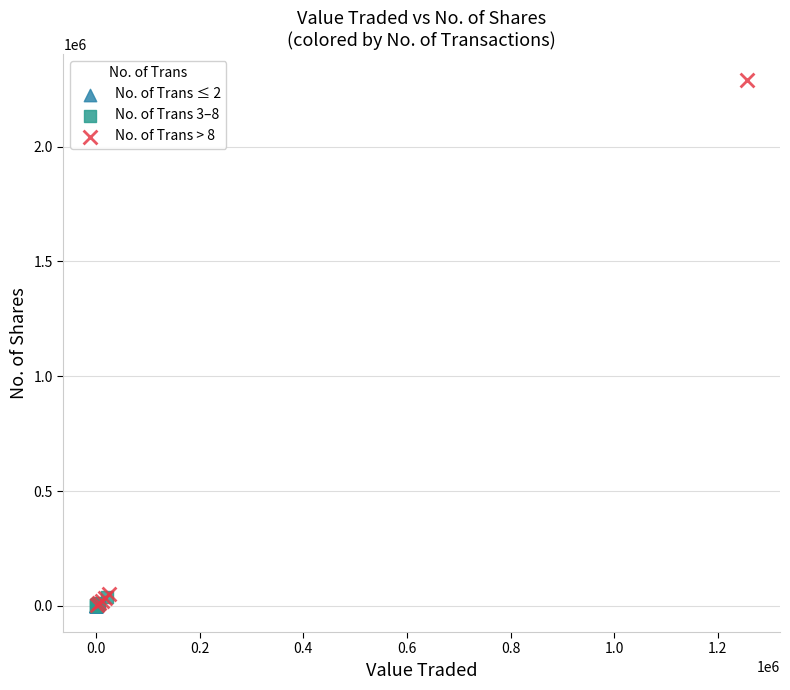

What are all the series names shown in the legend?

No. of Trans ≤ 2, No. of Trans 3–8, No. of Trans > 8